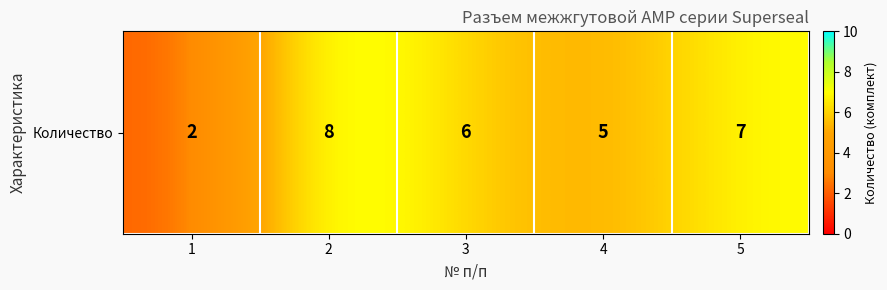

Which category has the lowest value across all series?

1